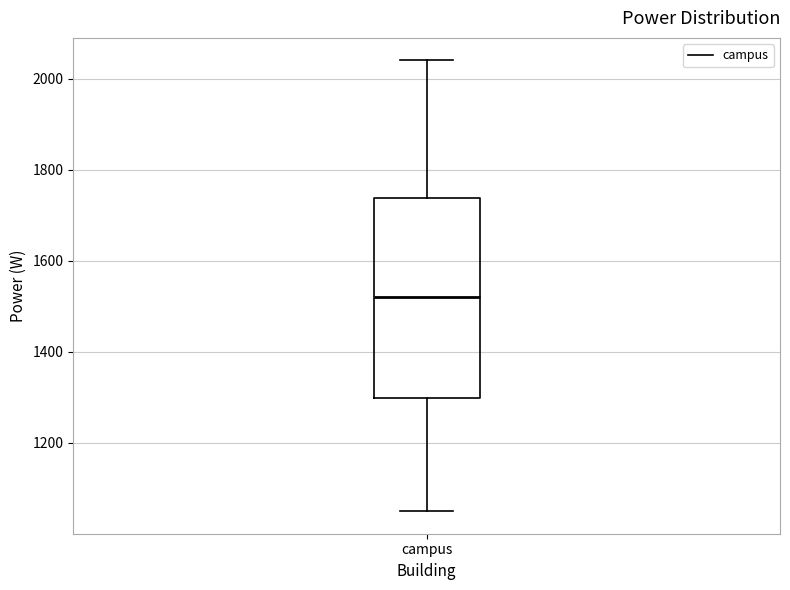

Read this box plot against the y-axis: the position of the median line, the range covered by the box, and the ends of both whiskers. The values are not printed on the chart, so give them approximately, as read against the axis.

median 1520, box 1300 to 1740, whiskers 1060 to 2040